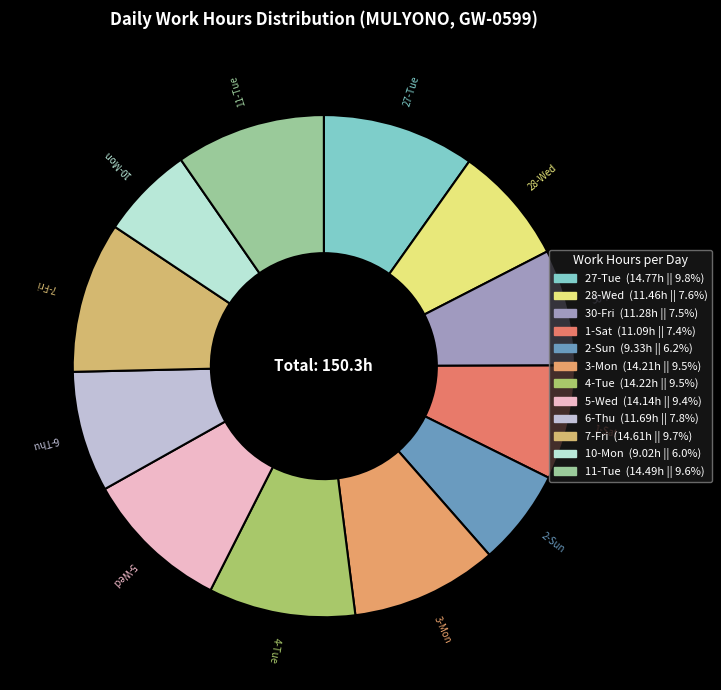

Count the number of slices in the pie.

12